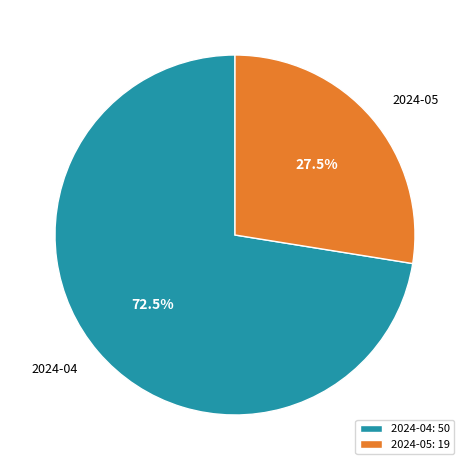

What portion of the pie excludes 2024-05?

72.5%